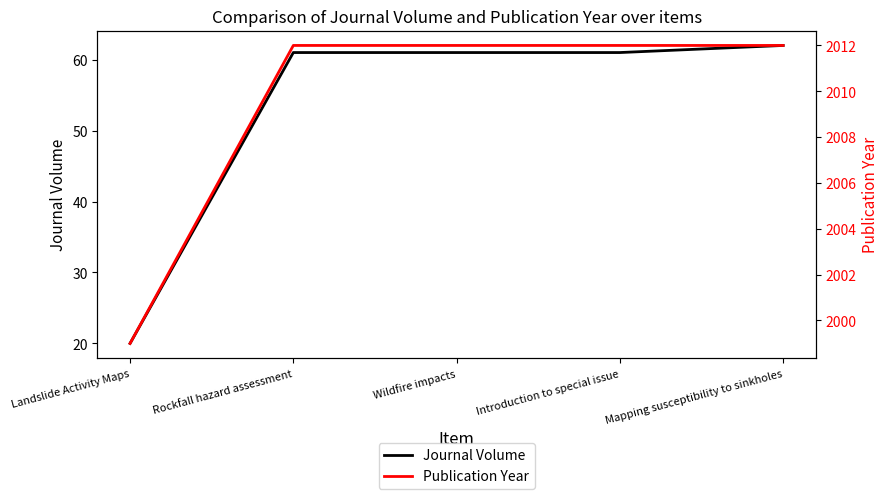

What is the approximate value of Journal Volume at Landslide Activity Maps, to the nearest 10?

20